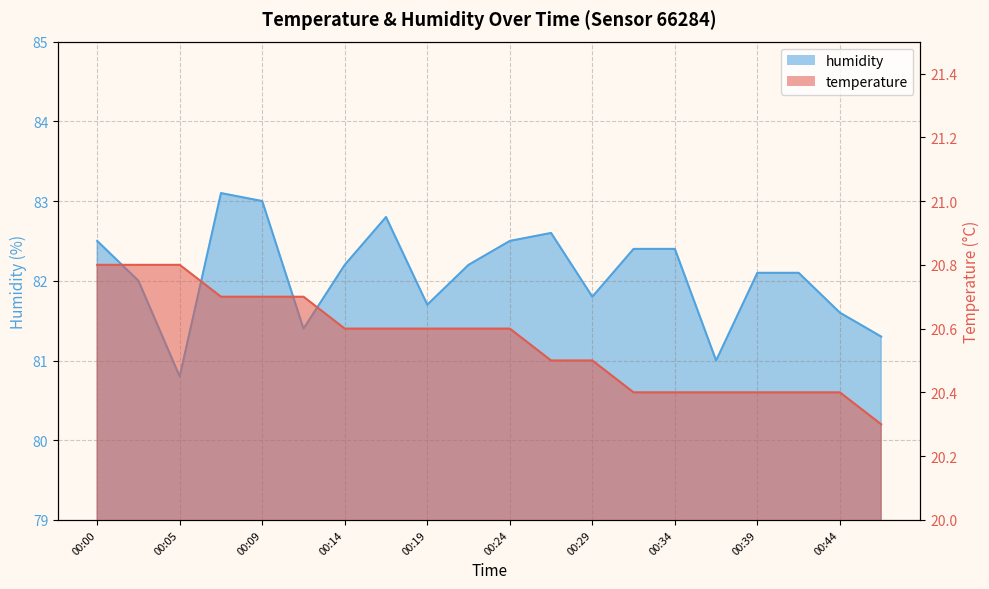

At 00:39, list the series in order from smallest to largest.

temperature, humidity